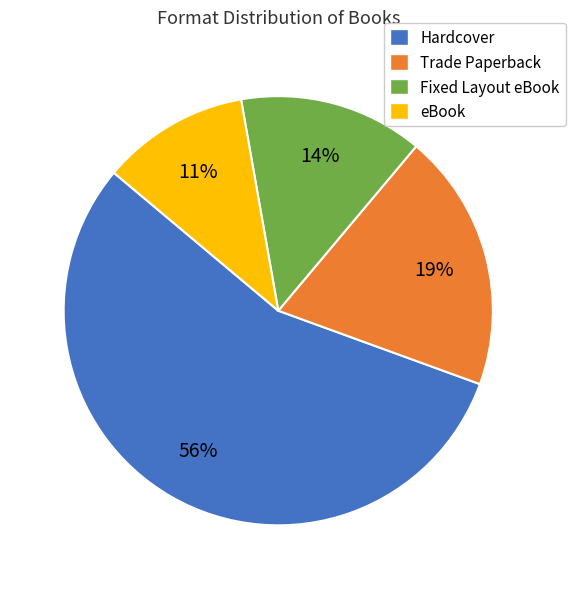

The eBook slice represents 20% of the pie. True or false?

False